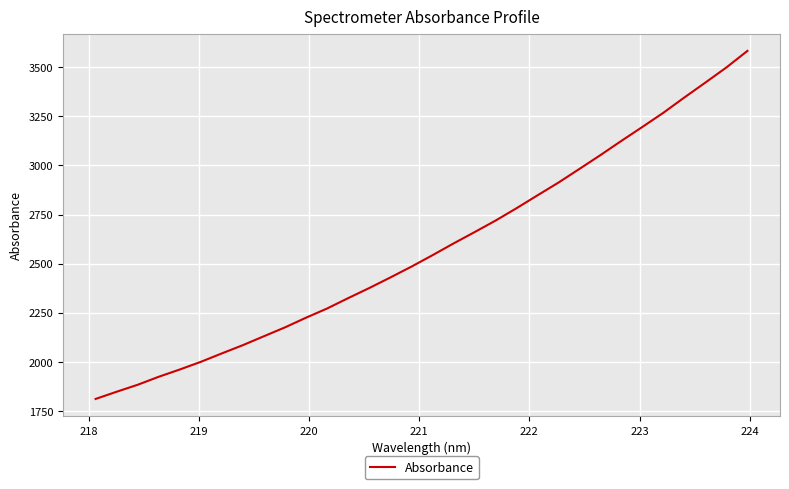

What is the minimum value shown in the chart?

1812.4